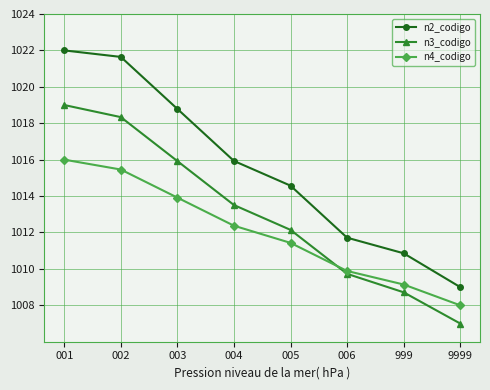

True or false: n4_codigo and n2_codigo intersect in this chart.

False